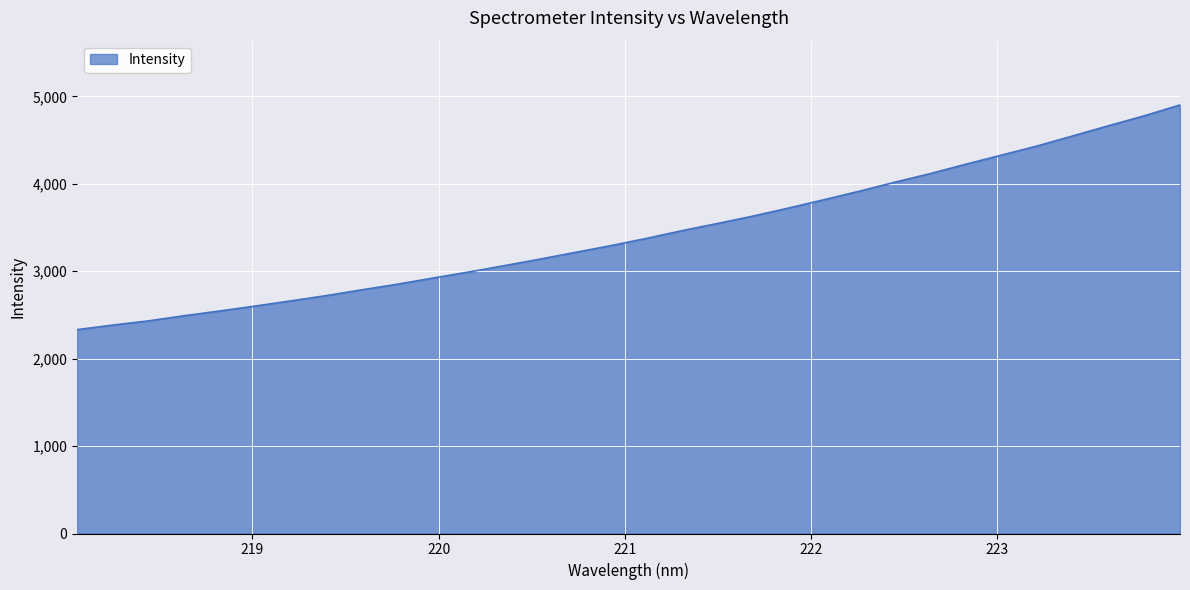

Reading right to left, extract all data points from this chart.

4901.4	4777.7	4665.1	4549.5	4434.3	4330.0	4226.2	4119.1	4020.3	3916.9	3819.1	3723.4	3631.3	3546.7	3464.4	3375.9	3292.7	3215.8	3138.2	3063.6	2990.9	2922.1	2851.7	2787.3	2720.9	2660.7	2601.3	2544.7	2490.3	2431.6	2383.8	2331.7